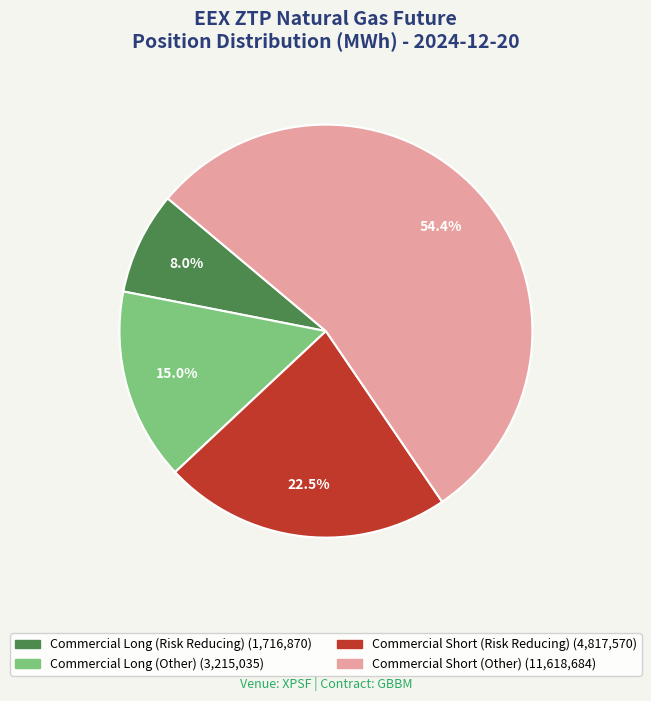

To the nearest percent, what portion does Commercial Long (Risk Reducing) represent?

8%